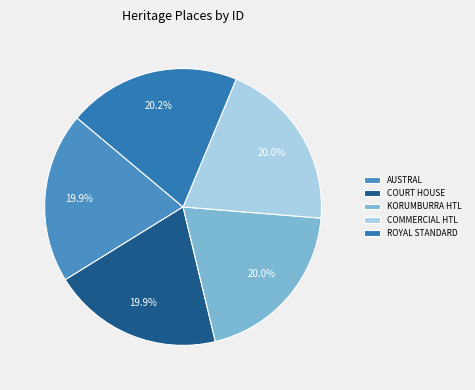

Rank the categories by value from highest to lowest.

ROYAL STANDARD HOTEL, COMMERCIAL HOTEL, KORUMBURRA HOTEL, KORUMBURRA COURT HOUSE (FORMER), AUSTRAL HOTEL